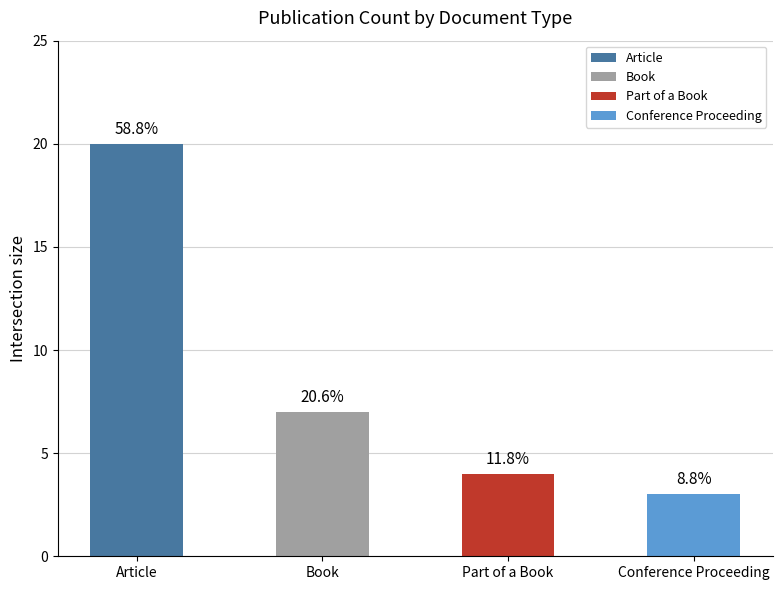

At which label is the value closest to 11?

Book